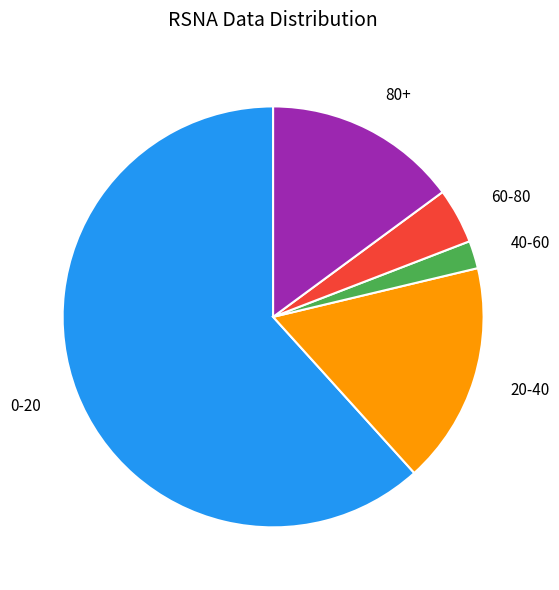

Between 40-60 and 0-20, which is larger?

0-20